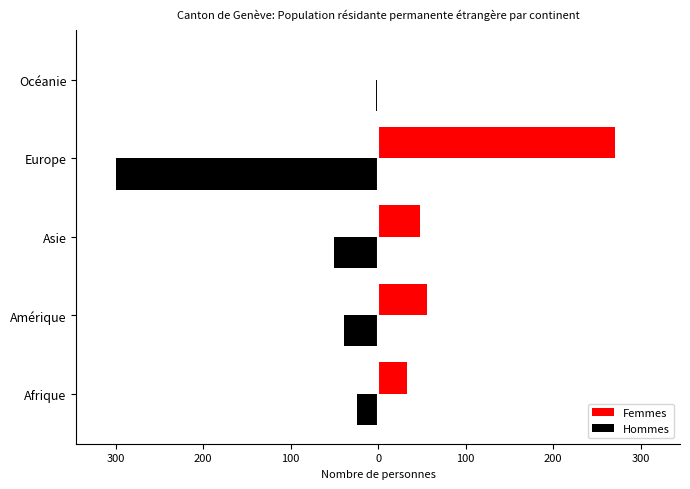

What are all the series names shown in the legend?

Femmes, Hommes